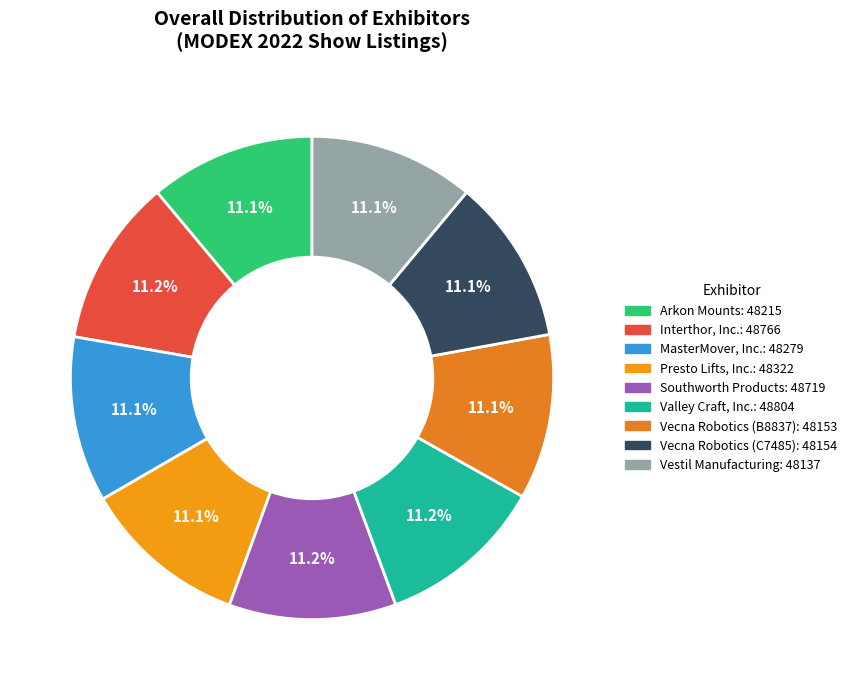

What is the change in value from MasterMover, Inc. to Valley Craft, Inc.?

+525